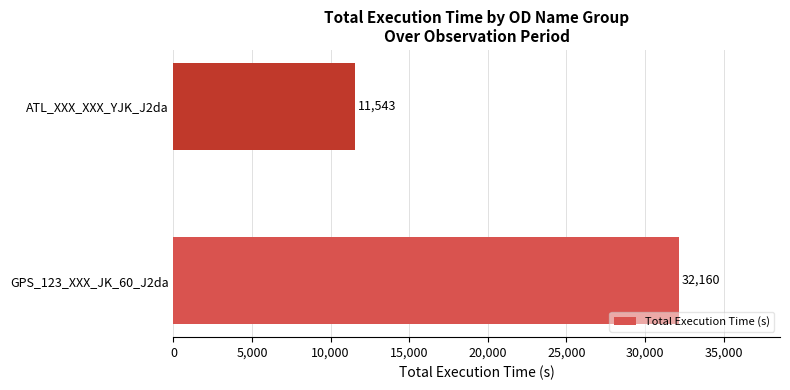

How many distinct data groups are displayed?

1